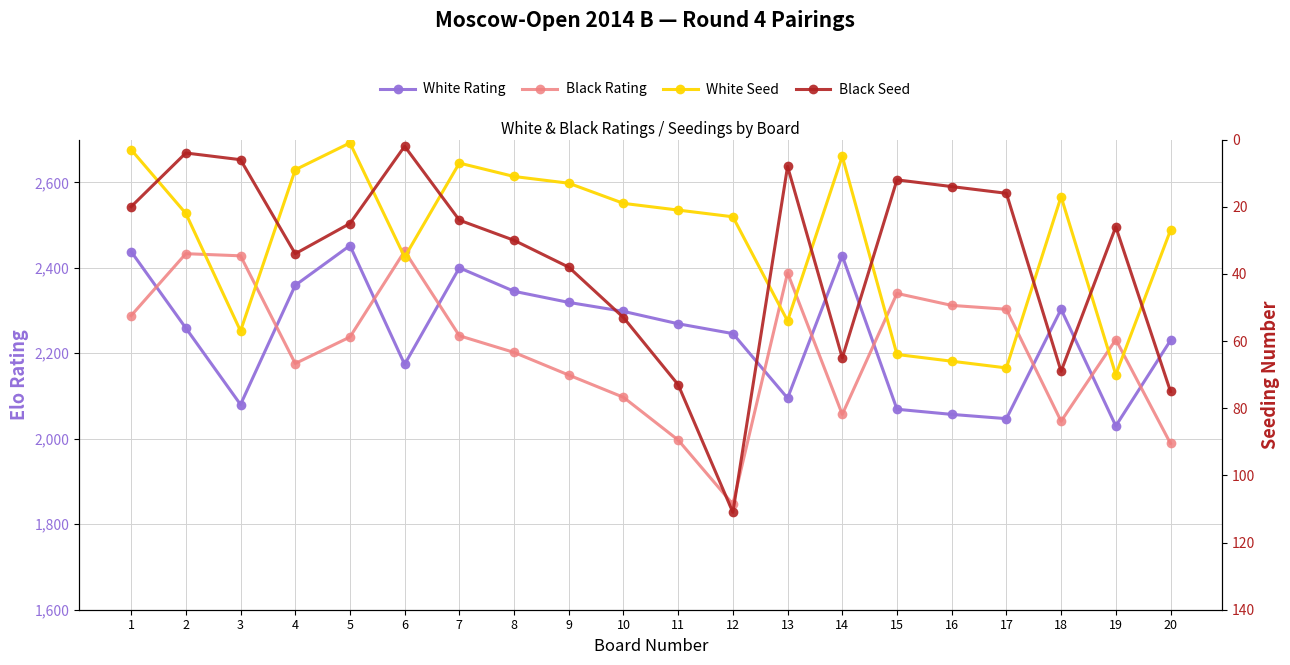

Reading left to right, transcribe all the data shown in this chart.

White Rating: 1=2438	2=2259	3=2080	4=2359	5=2452	6=2174	7=2400	8=2345	9=2319	10=2298	11=2269	12=2246	13=2095	14=2428	15=2069	16=2057	17=2047	18=2303	19=2030	20=2230
Black Rating: 1=2288	2=2433	3=2428	4=2176	5=2238	6=2439	7=2241	8=2202	9=2149	10=2097	11=1997	12=1847	13=2388	14=2057	15=2340	16=2312	17=2303	18=2041	19=2232	20=1989
White Seed: 1=3	2=22	3=57	4=9	5=1	6=35	7=7	8=11	9=13	10=19	11=21	12=23	13=54	14=5	15=64	16=66	17=68	18=17	19=70	20=27
Black Seed: 1=20	2=4	3=6	4=34	5=25	6=2	7=24	8=30	9=38	10=53	11=73	12=111	13=8	14=65	15=12	16=14	17=16	18=69	19=26	20=75